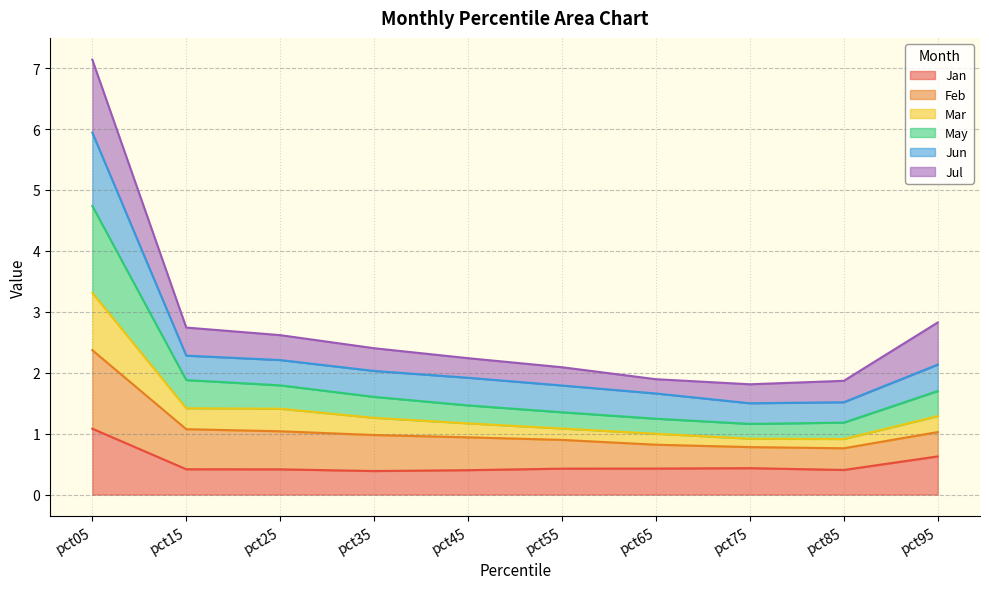

How many interior local valleys does the May series have?

1